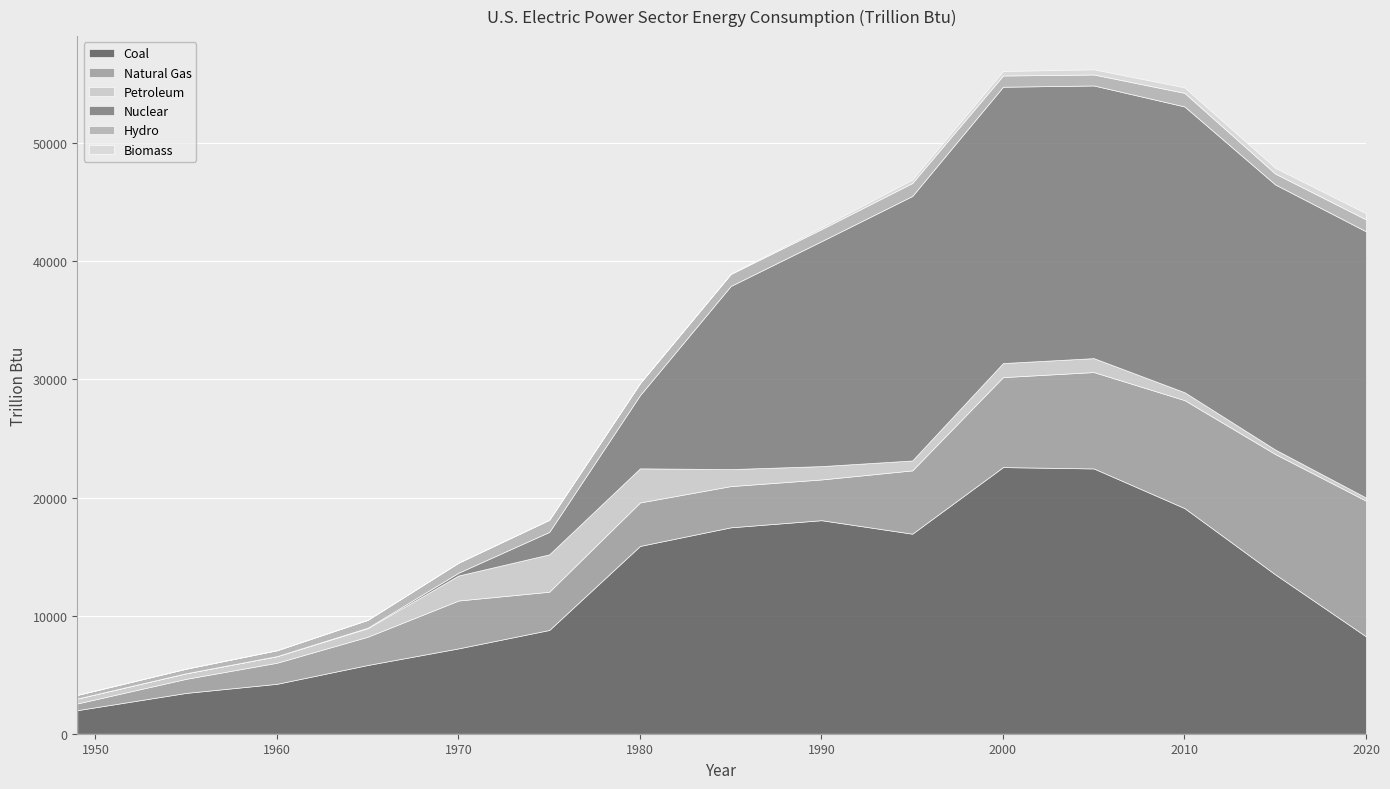

Which series ends up on top after the final intersection of Coal and Nuclear?

Nuclear